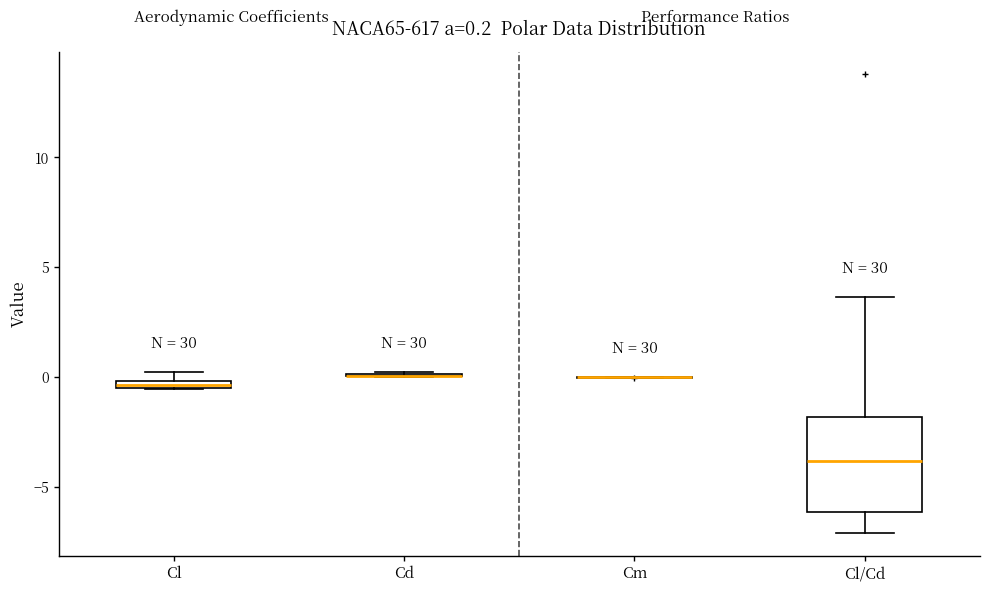

Comparing the boxes themselves (not the whiskers), which one is the tallest?

Cl/Cd